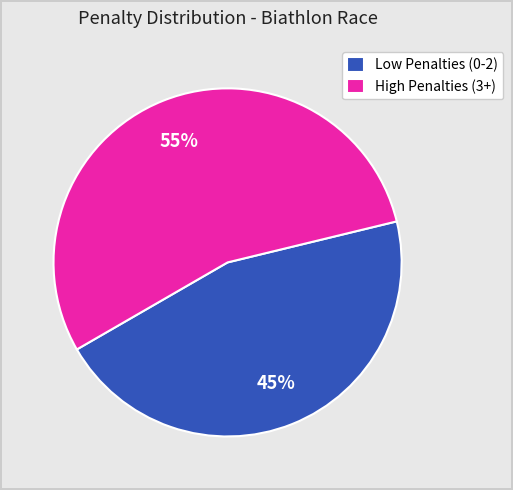

To the nearest percent, what is the combined percentage of High Penalties (3+) and Low Penalties (0-2)?

100%